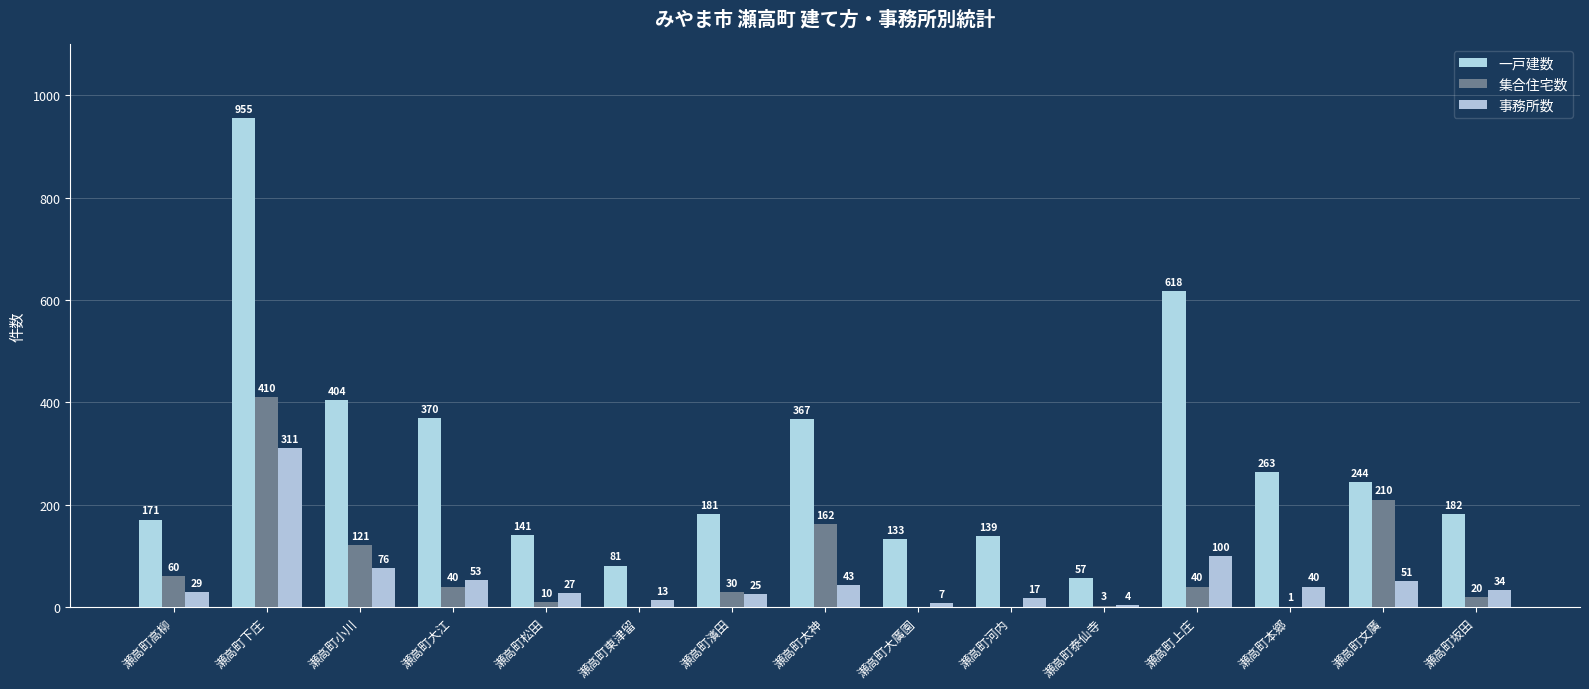

Which series has the largest range (max minus min)?

一戸建数